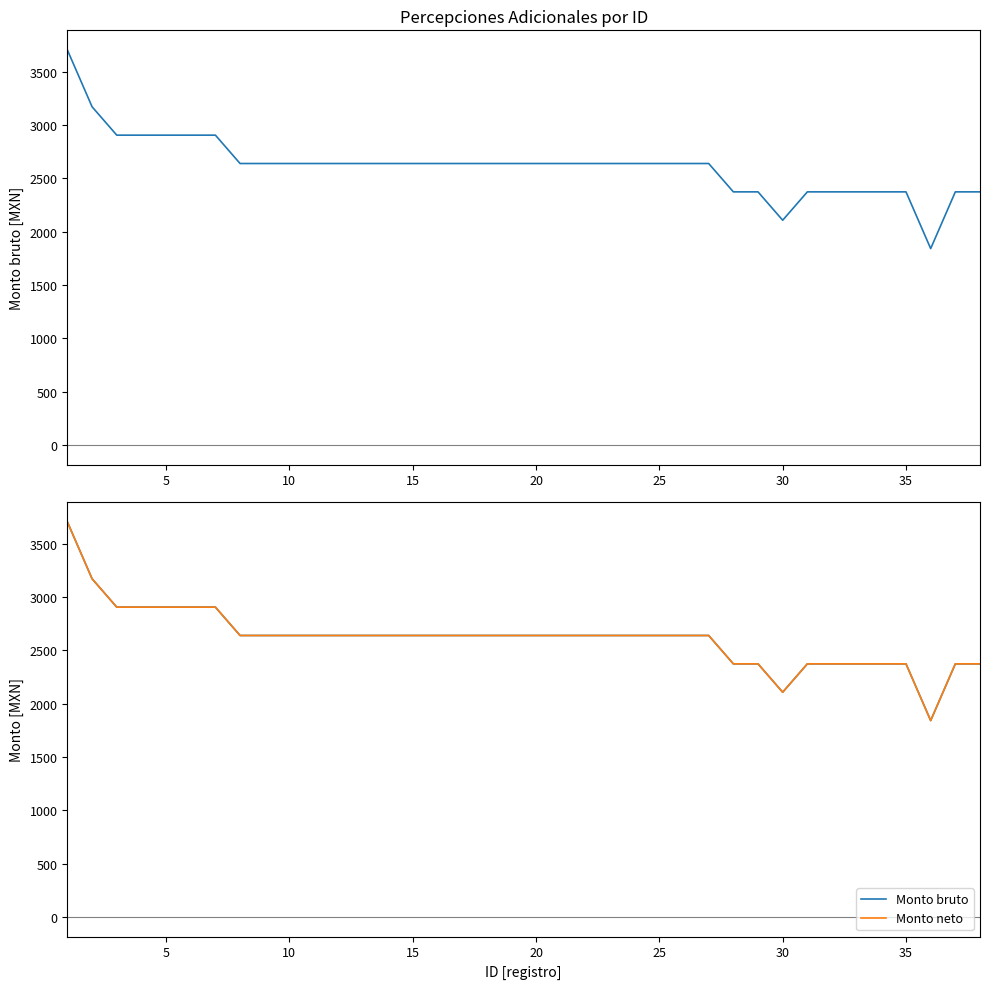

How many values in the Monto bruto series exceed 2639?

7